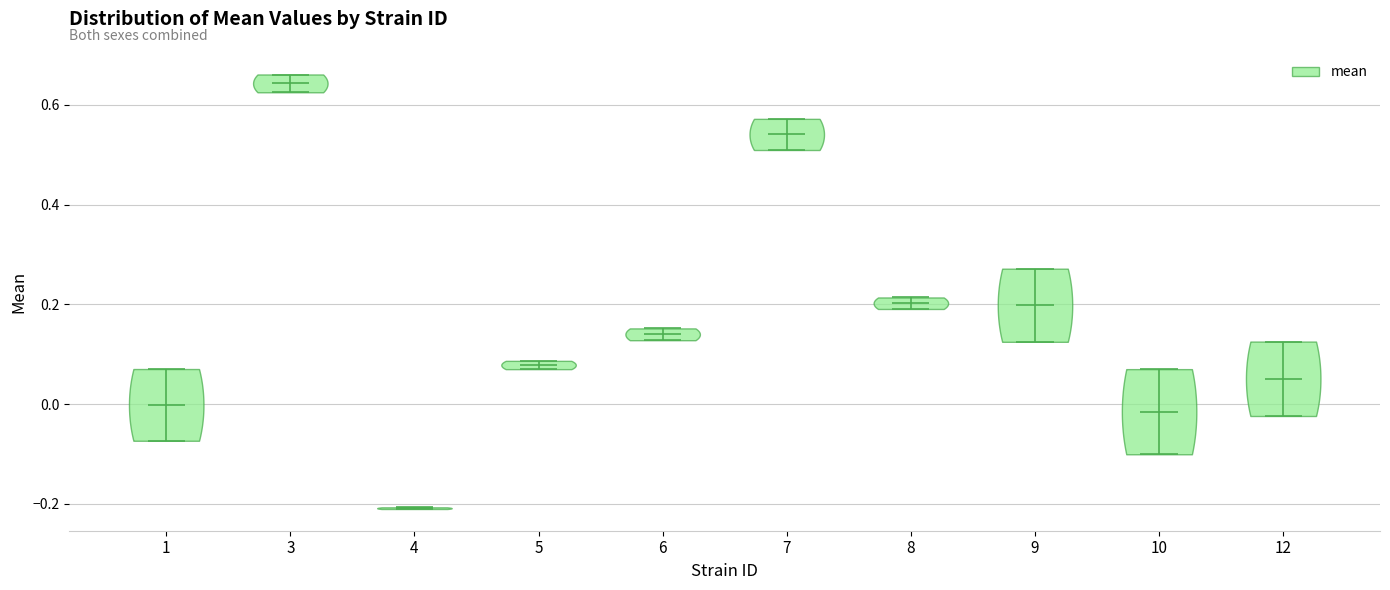

Reading left to right, read every violin against the y-axis: where its median line is, and the lowest and highest points it reaches. The values are not printed on the chart, so give them approximately, as read against the axis.

1: median line 0.00, lowest point -0.08, highest point 0.08
3: median line 0.64, lowest point 0.62, highest point 0.66
4: median line -0.20, lowest point -0.22, highest point -0.20
5: median line 0.08, lowest point 0.08, highest point 0.08
6: median line 0.14, lowest point 0.12, highest point 0.16
7: median line 0.54, lowest point 0.50, highest point 0.58
8: median line 0.20, lowest point 0.20, highest point 0.22
9: median line 0.20, lowest point 0.12, highest point 0.28
10: median line -0.02, lowest point -0.10, highest point 0.08
12: median line 0.06, lowest point -0.02, highest point 0.12